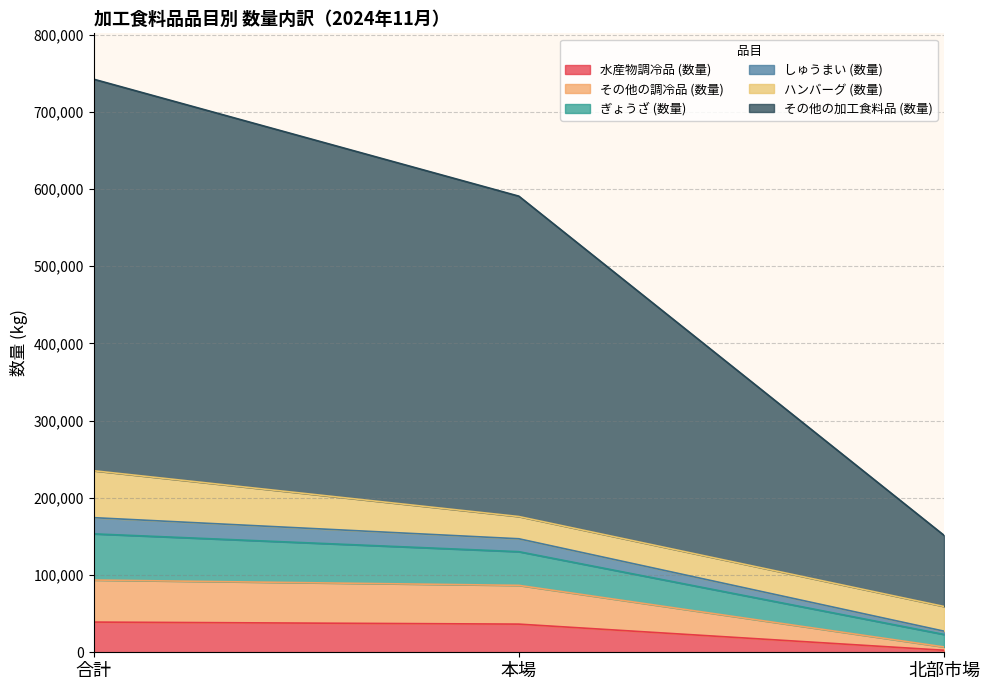

At which category is the sum across all series the highest?

合計